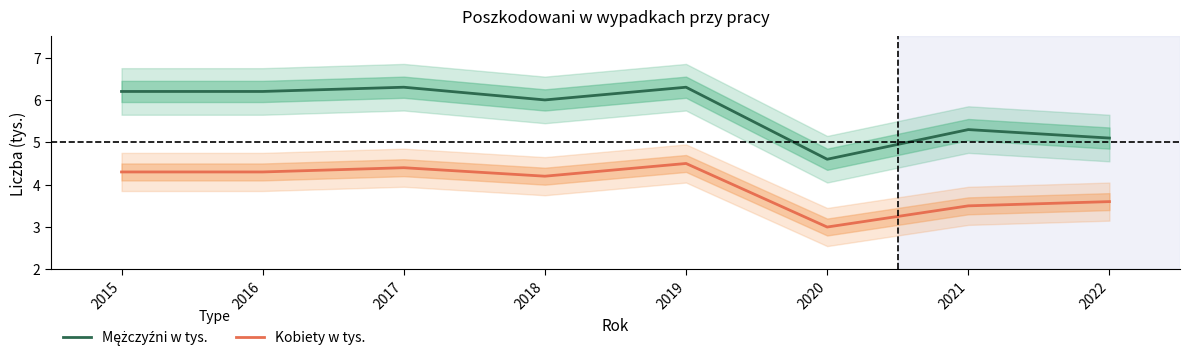

Rank the categories by Kobiety w tys. value from lowest to highest.

2020, 2021, 2022, 2018, 2015, 2016, 2017, 2019